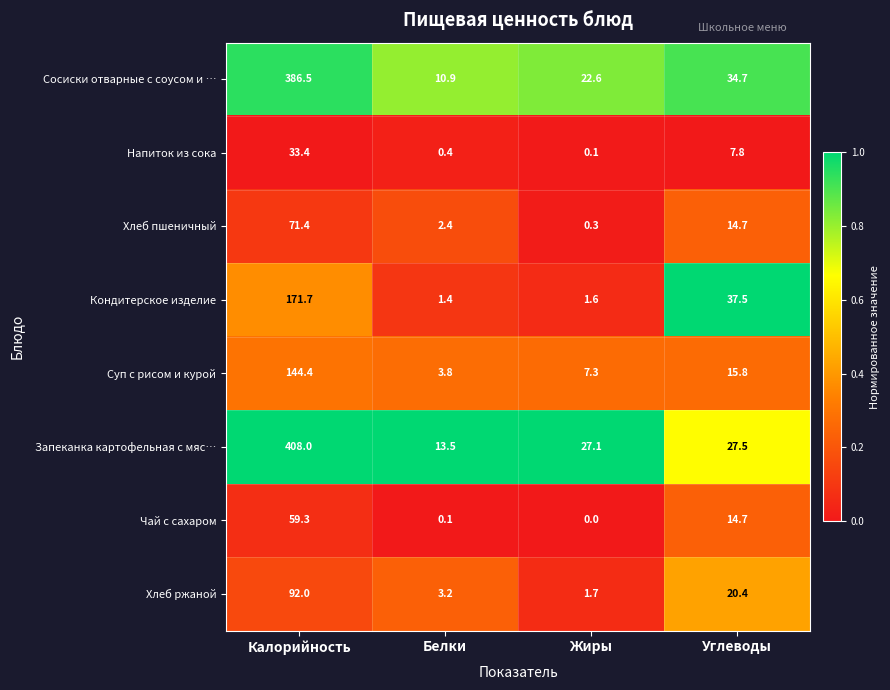

Is it true that Запеканка картофельная с мяс… equals 27.5 at Углеводы?

True